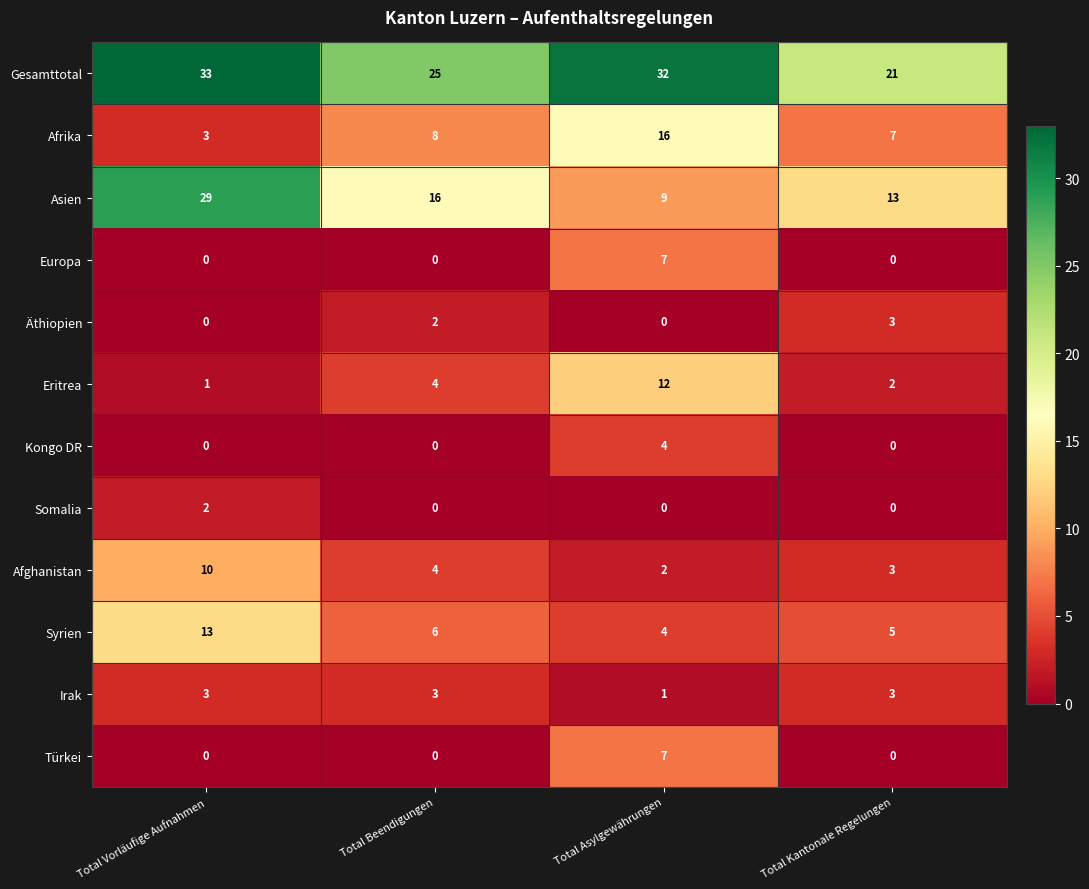

Which category has the highest value across all series?

Total Vorläufige Aufnahmen